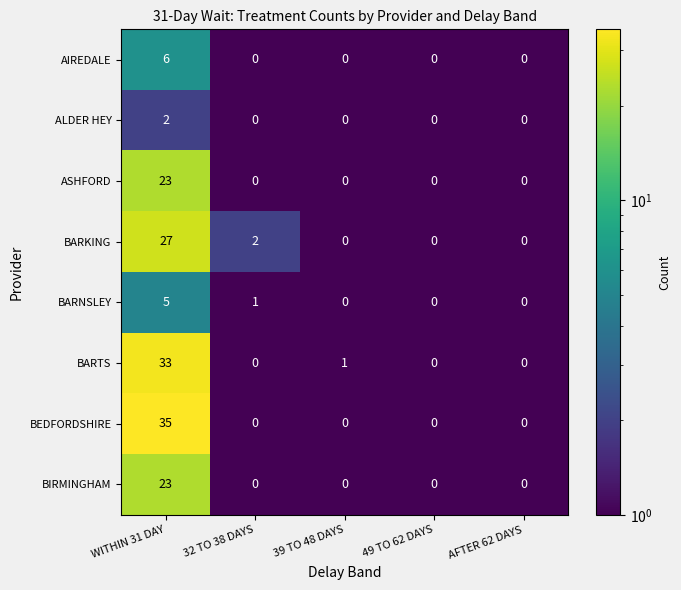

What is the difference between the maximum and minimum values in the BARNSLEY series?

5